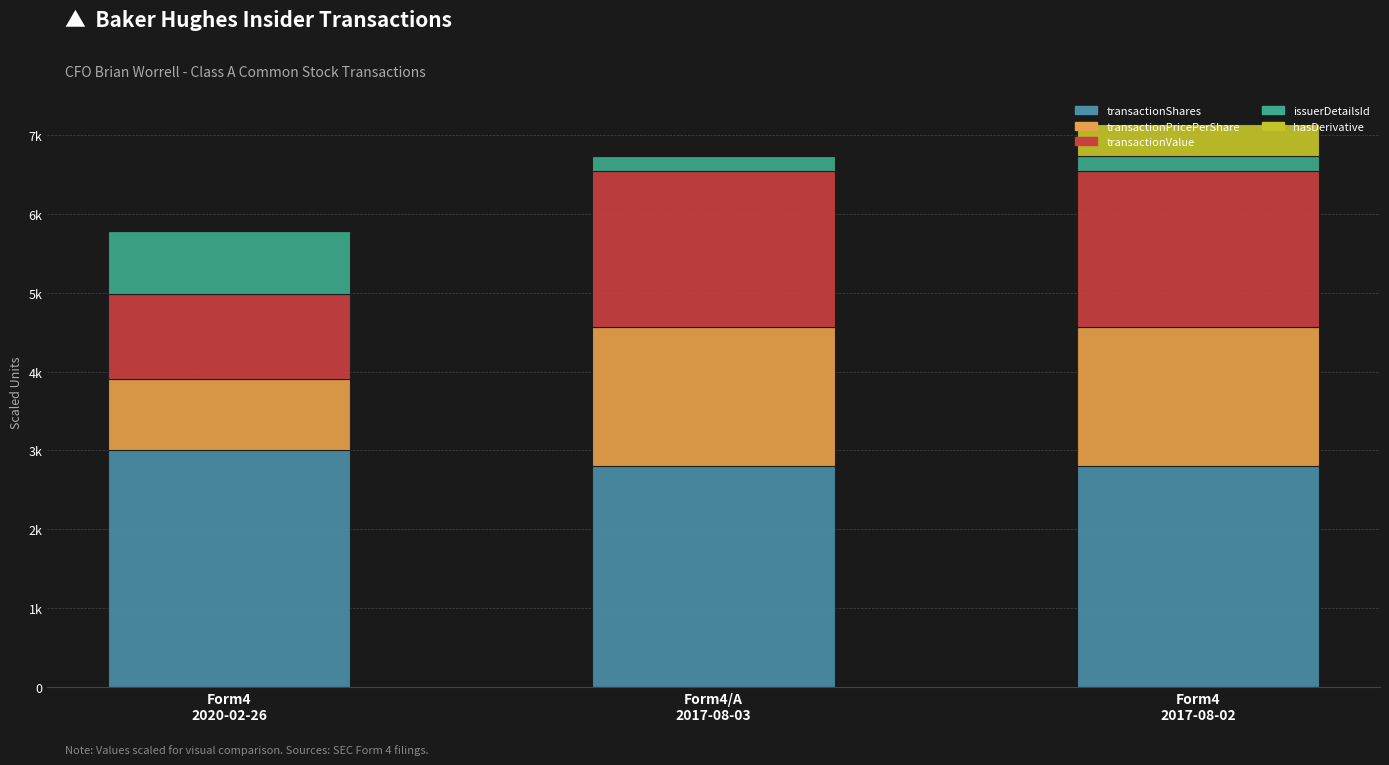

List the labels in order of transactionShares value, largest first.

Form4
2020-02-26, Form4/A
2017-08-03, Form4
2017-08-02